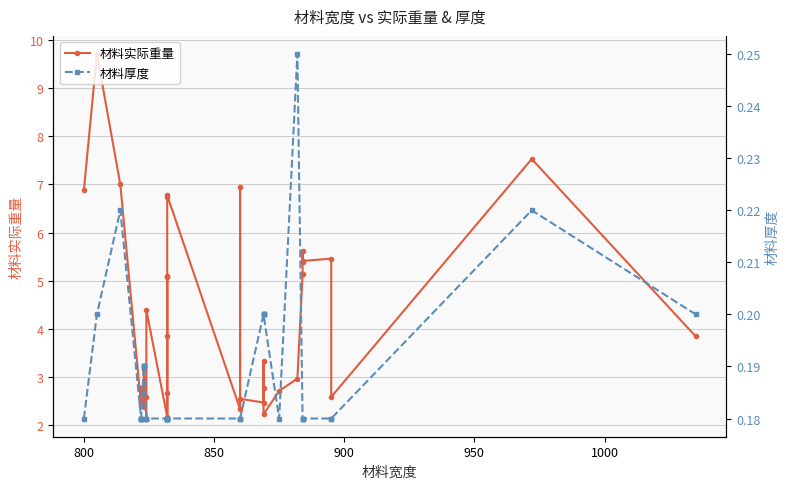

In 材料实际重量, how many points are higher than both neighbors (excluding endpoints)?

12